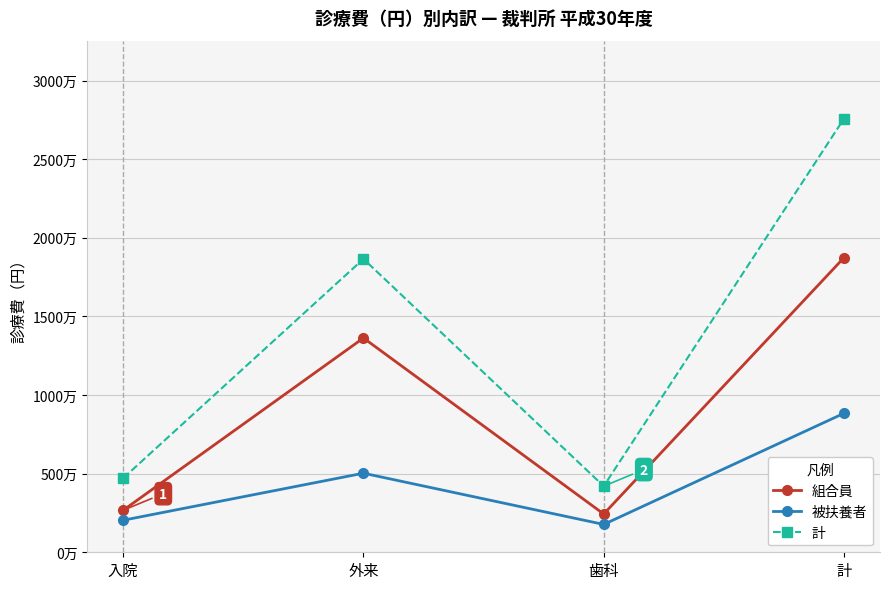

True or false: 組合員 has more than 0 points higher than both neighbors.

True